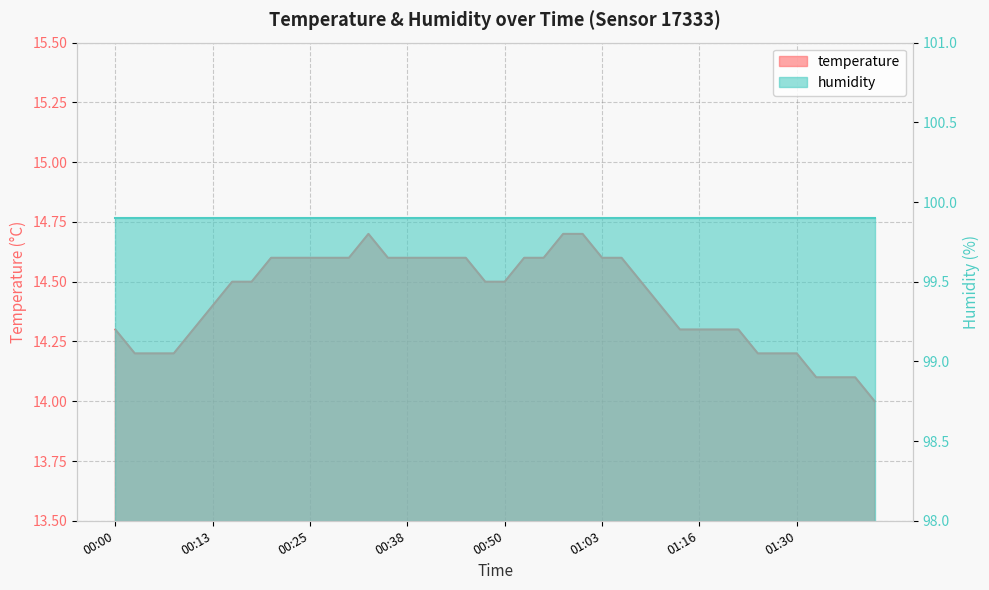

What is the approximate value at 00:18?

14.5